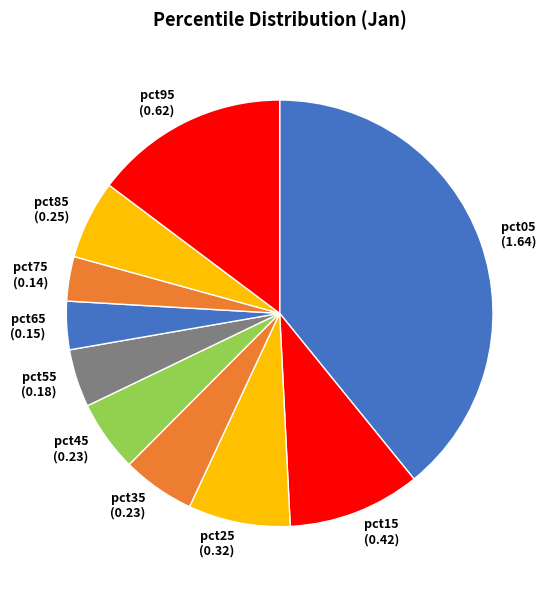

Do pct25 (0.32) and pct85 (0.25) together represent more than half of the pie?

No